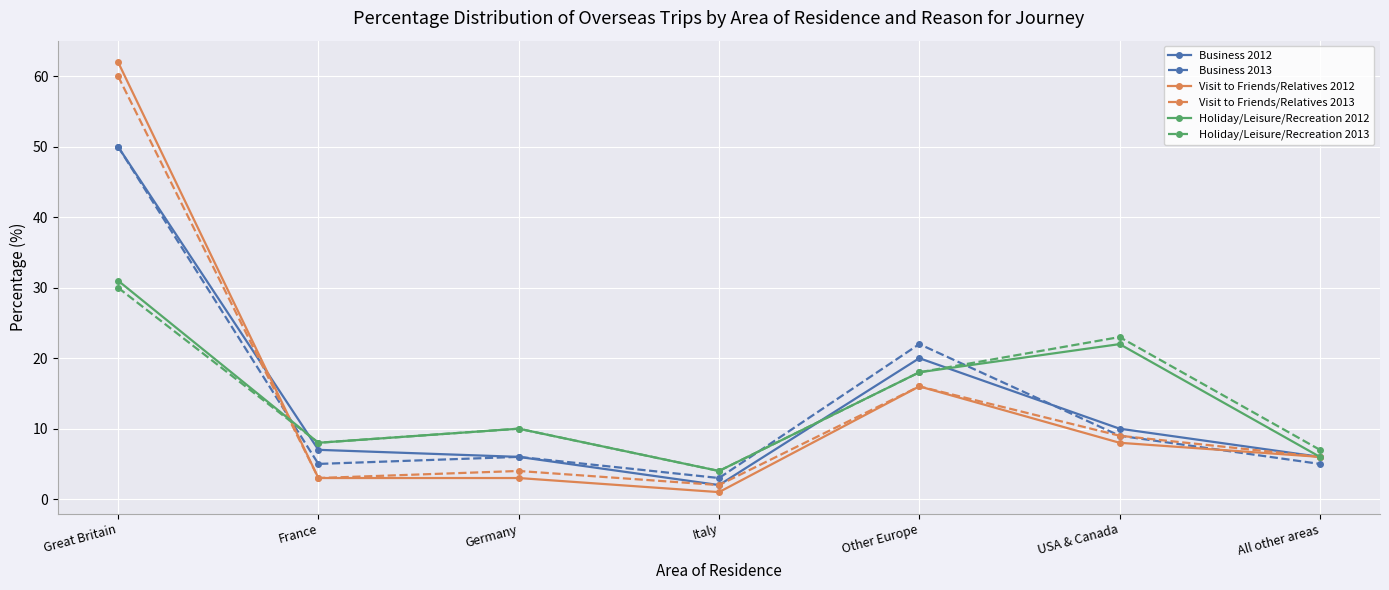

How many times do Holiday/Leisure/Recreation 2013 and Visit to Friends/Relatives 2013 cross each other?

1